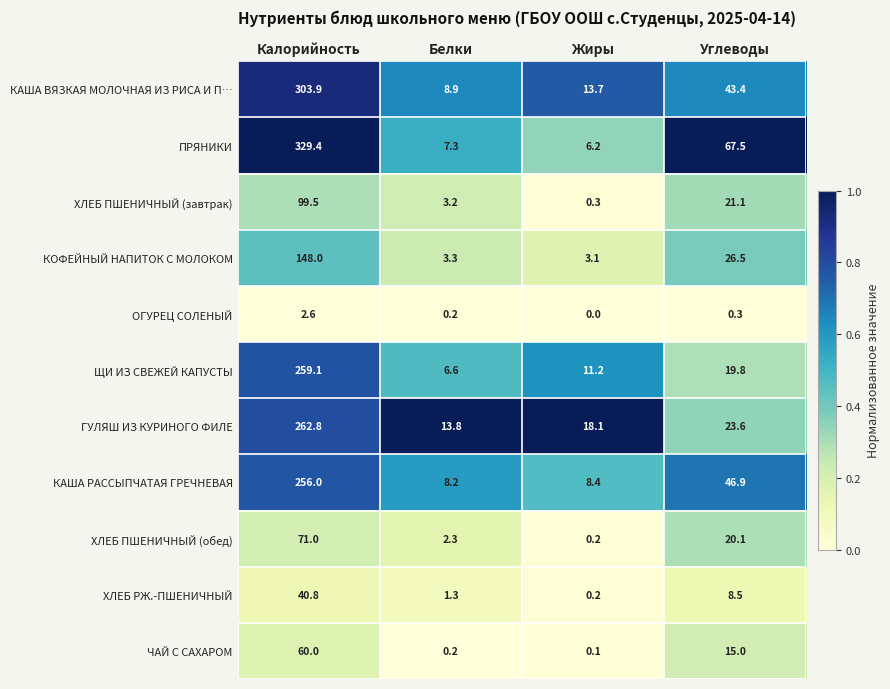

What is the spread (max minus min) of values at Калорийность?

326.8